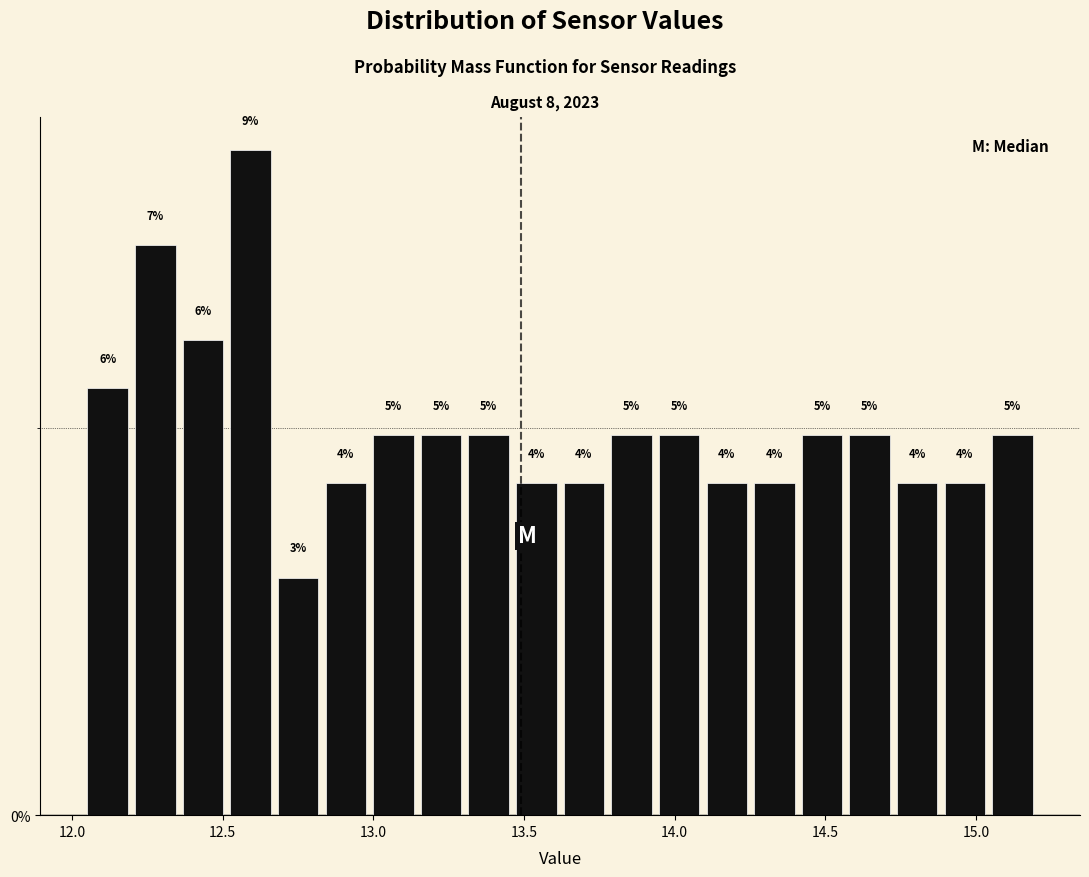

Read against the x-axis, roughly where is the centre of the tallest bar?

12.60